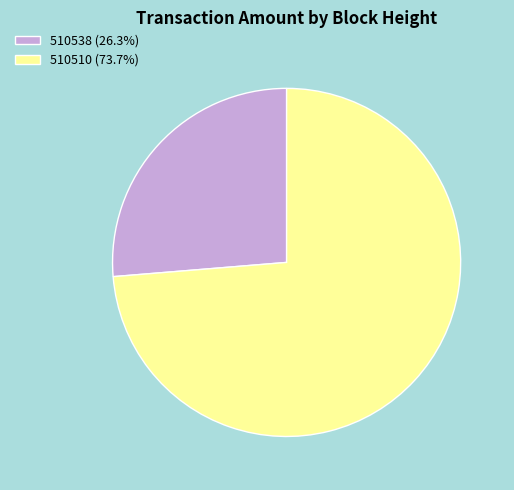

Does any single category account for the majority?

Yes